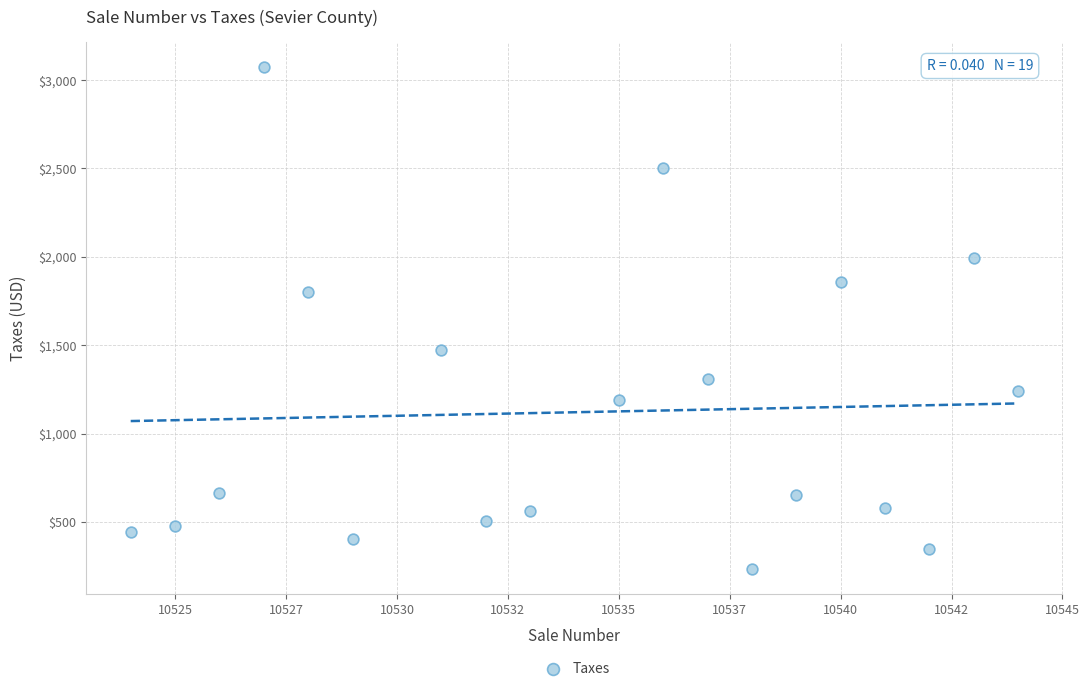

What is the range of Y values (max minus min)?

2836.0